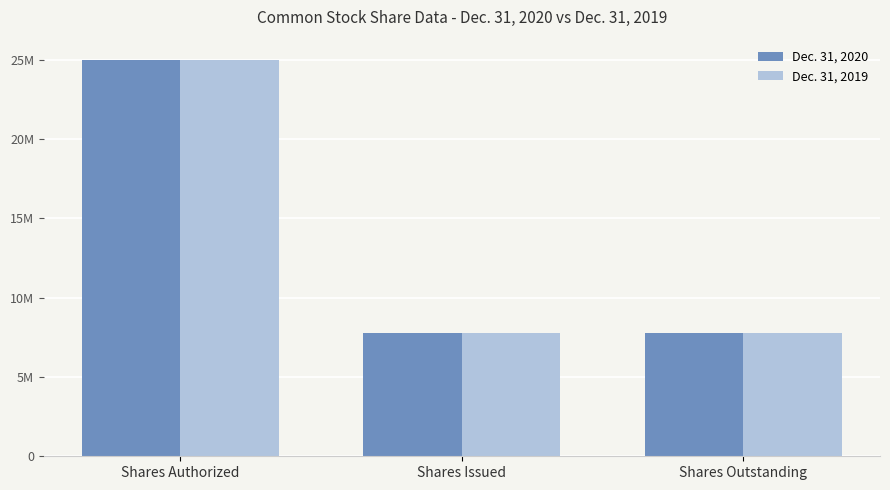

Reading left to right, transcribe all the data shown in this chart.

Dec. 31, 2020: Shares Authorized=25000000	Shares Issued=7792185	Shares Outstanding=7792185
Dec. 31, 2019: Shares Authorized=25000000	Shares Issued=7792185	Shares Outstanding=7792185